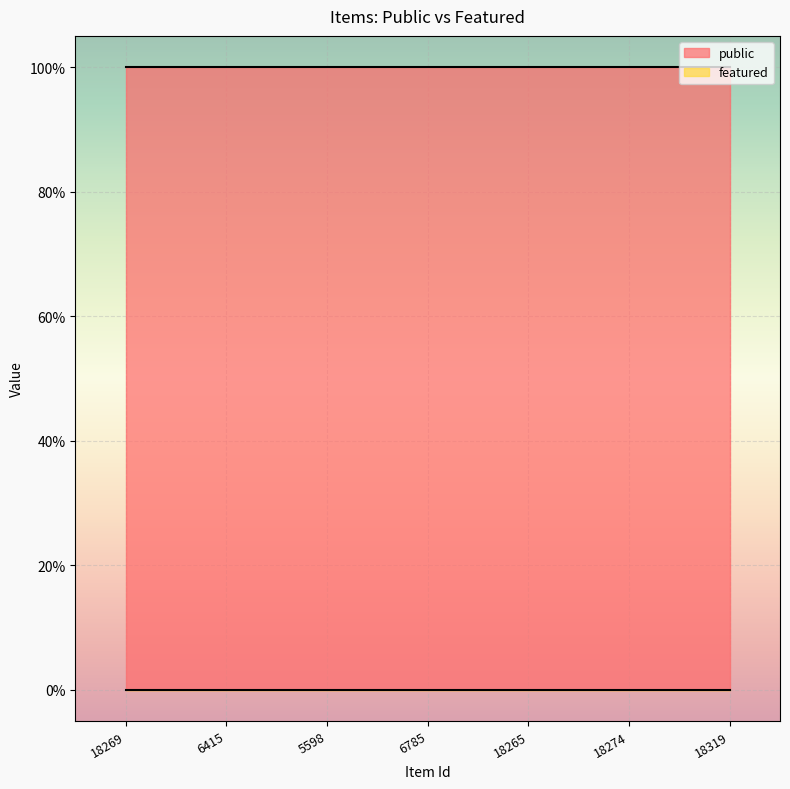

What is the label of the 6th point from the left?

18274